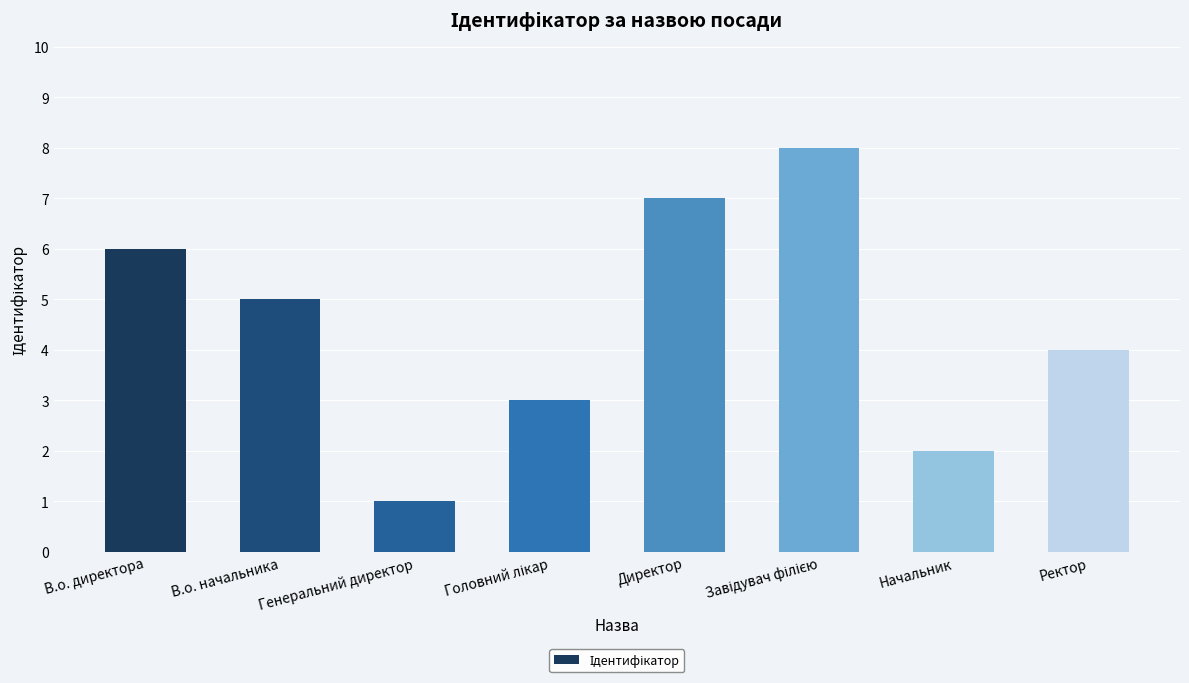

Which label corresponds to the smallest value in the chart?

Генеральний директор